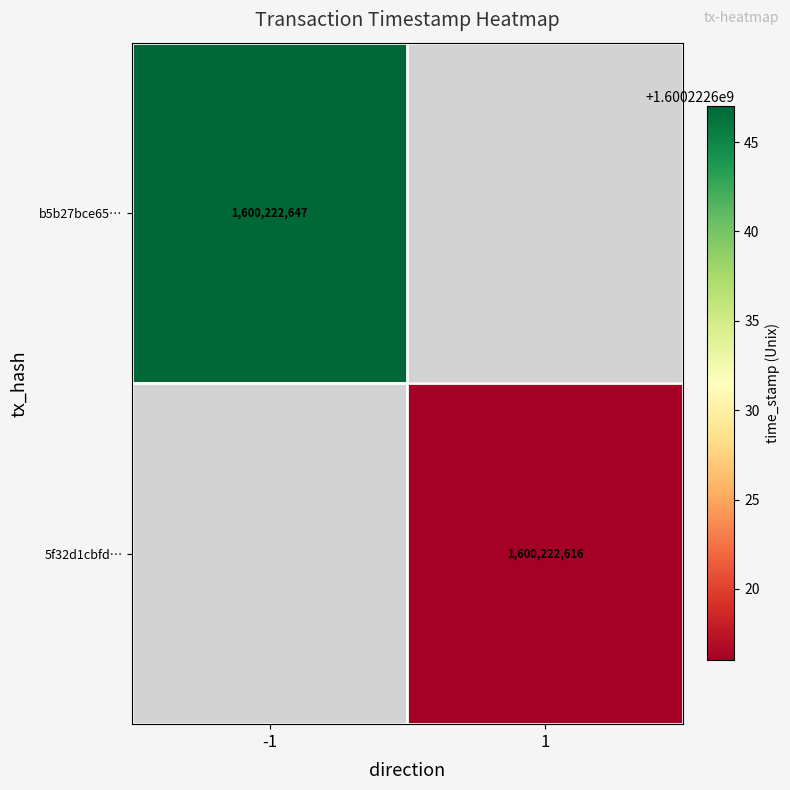

Is it true that 5f32d1cbfd004b3c0c5c5a3f6c9c419a5fe2a3e equals 542959459 at time_stamp?

False